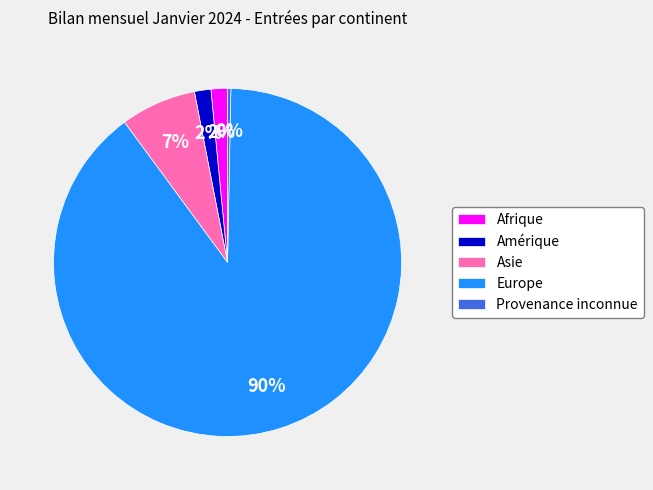

How many segments does this pie chart have?

5